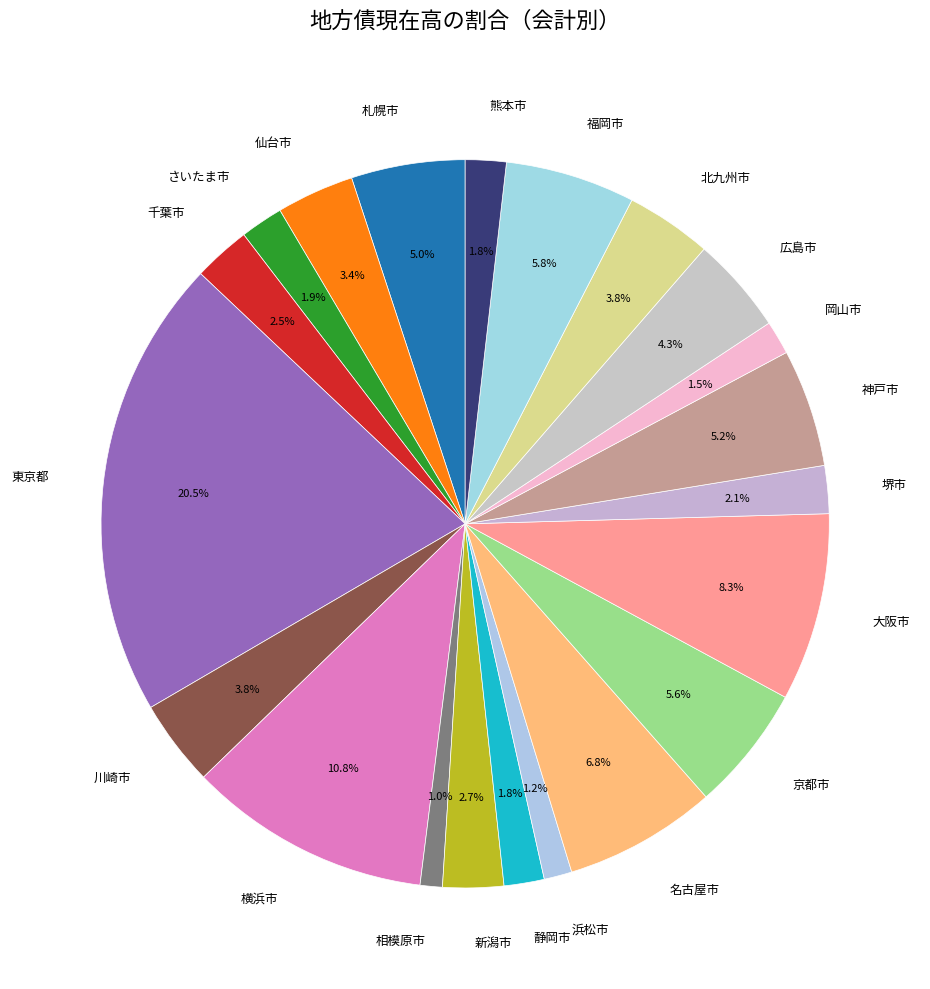

To the nearest percent, what is the difference between the 北九州市 and 神戸市 slice percentages?

1%